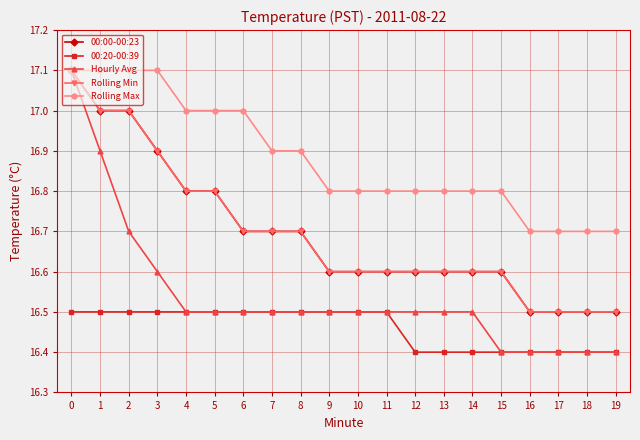

Between 5 and 12, which series saw the biggest shift?

00:00-00:23